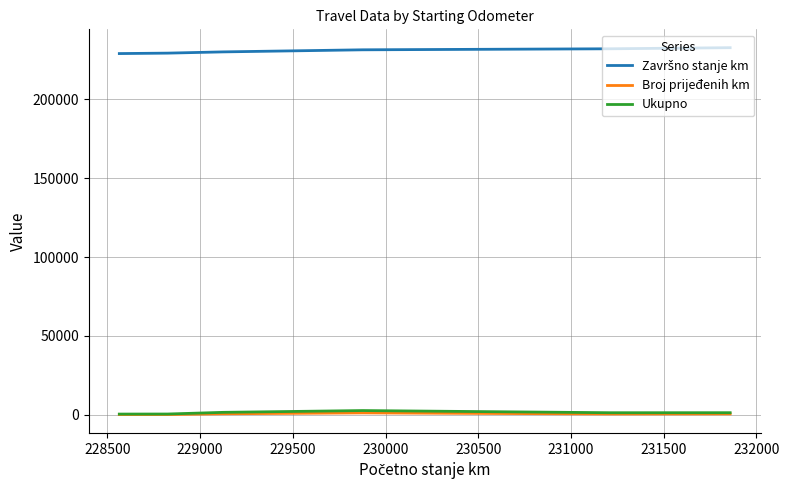

What is the maximum value shown in the chart?

232530